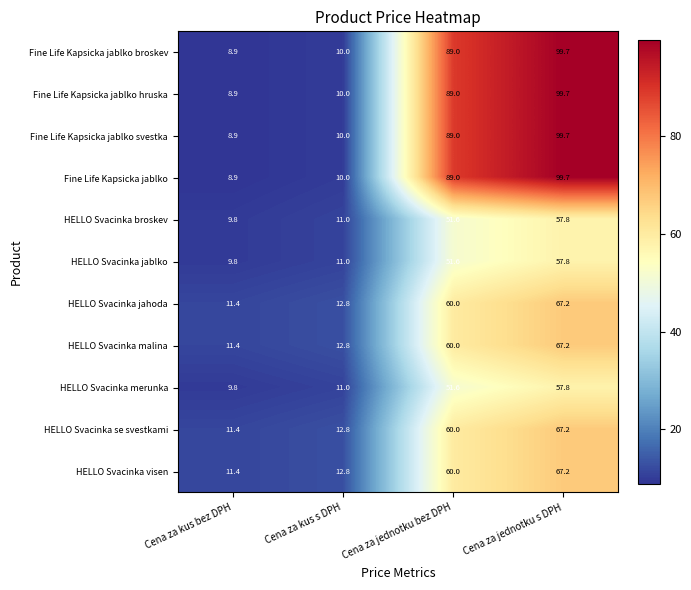

The HELLO Svacinka malina series shows 67.2 at Cena za jednotku s DPH. True or false?

True